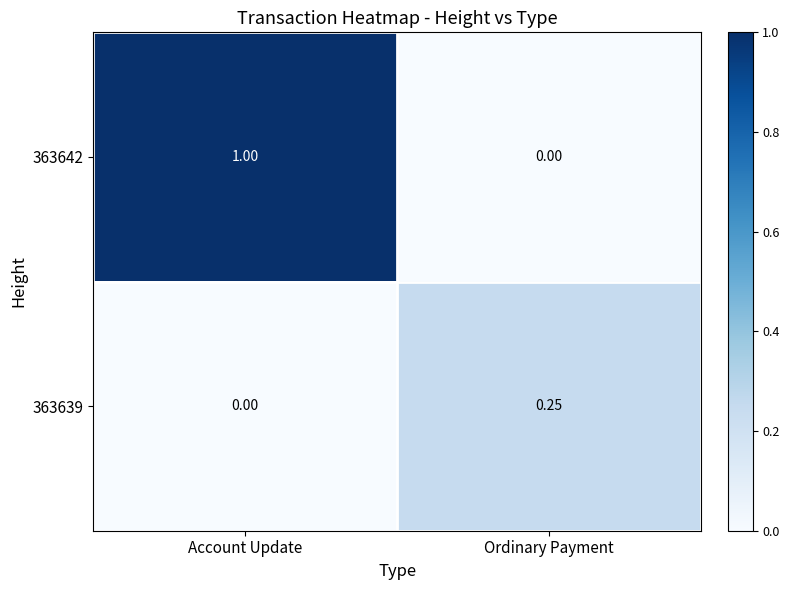

Where is 363642 nearest to the value 0?

Ordinary Payment